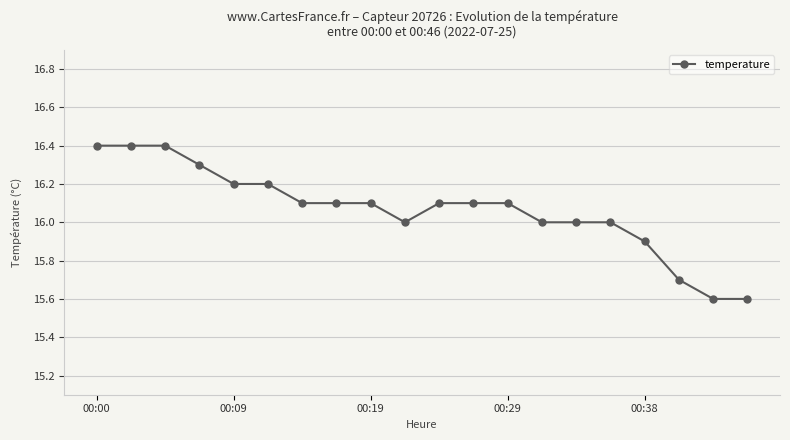

What is the value of the 17th point from the left?

15.9